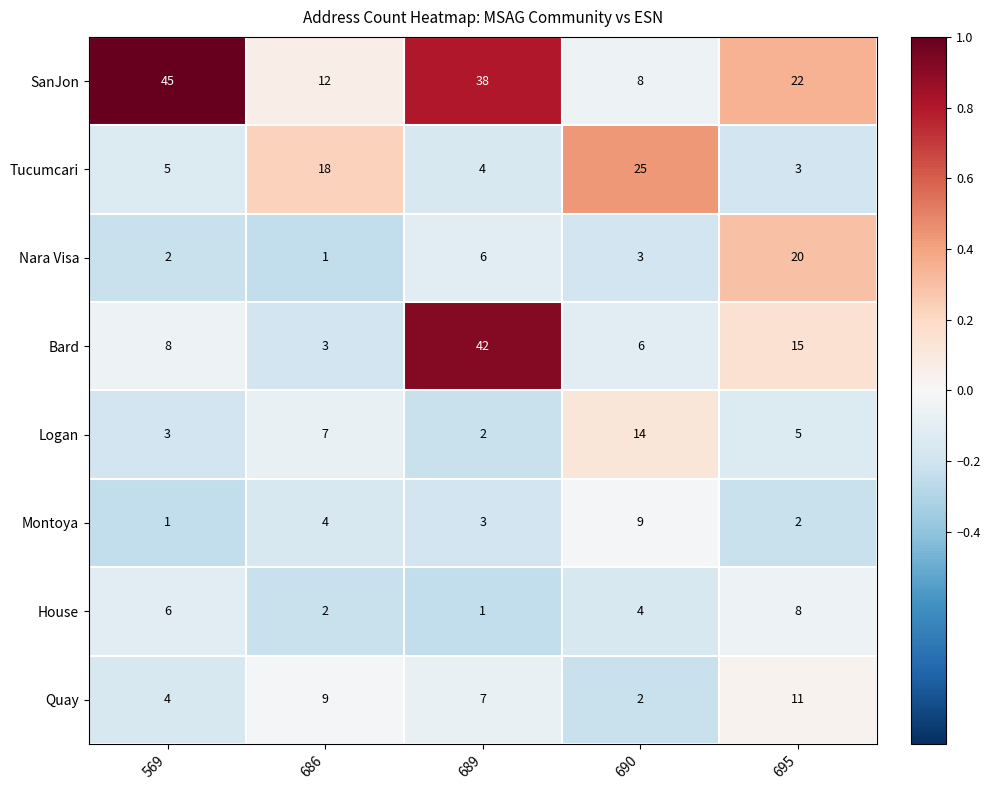

List the series in order of their peak value, lowest first.

House, Montoya, Quay, Logan, Nara Visa, Tucumcari, Bard, SanJon